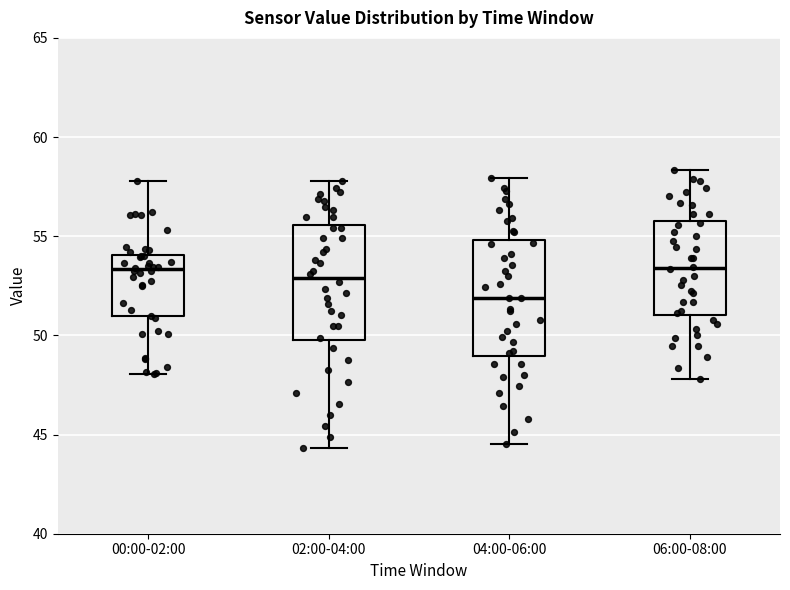

Reading left to right, transcribe this box plot: for each box, give where its median line is, the range the box spans, and where its two whiskers end, as read against the y-axis. The values are not printed on the chart, so give them approximately, as read against the axis.

00:00-02:00: median 53.5, box 51.0 to 54.0, whiskers 48.0 to 58.0
02:00-04:00: median 53.0, box 50.0 to 55.5, whiskers 44.5 to 58.0
04:00-06:00: median 52.0, box 49.0 to 55.0, whiskers 44.5 to 58.0
06:00-08:00: median 53.5, box 51.0 to 56.0, whiskers 48.0 to 58.5